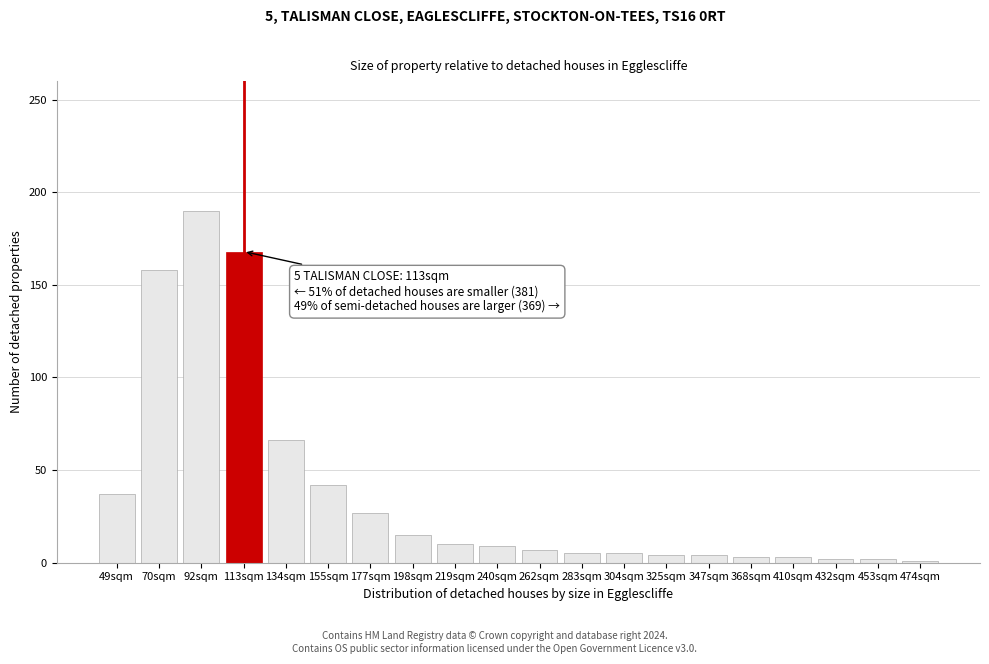

At which label is the value closest to 95?

134sqm